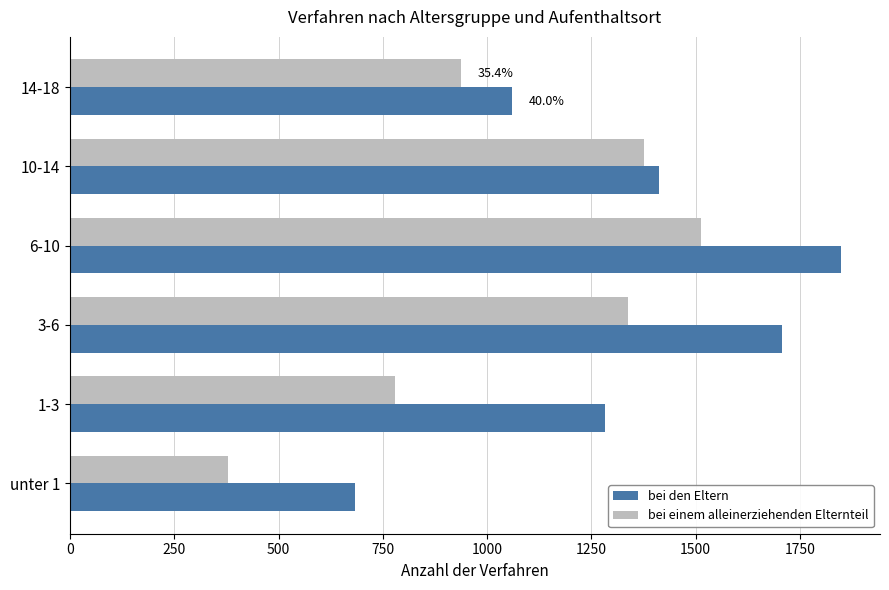

Read the bei den Eltern value at unter 1.

683